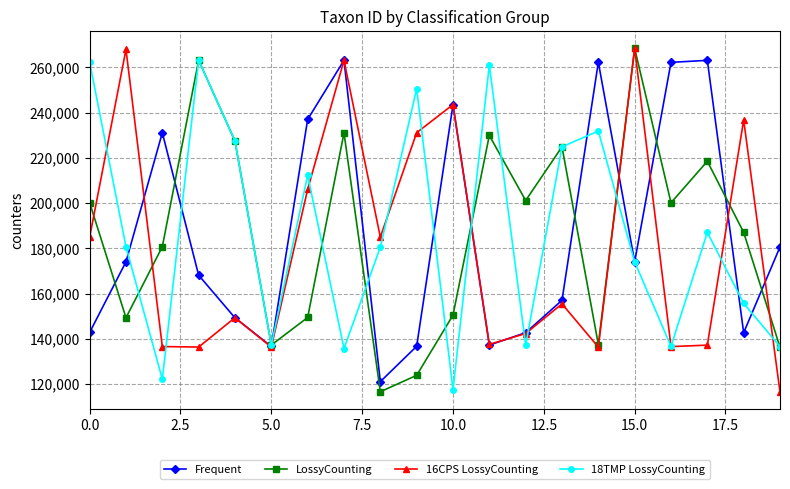

What is the value of the LossyCounting point at the 11th from the left?

150445